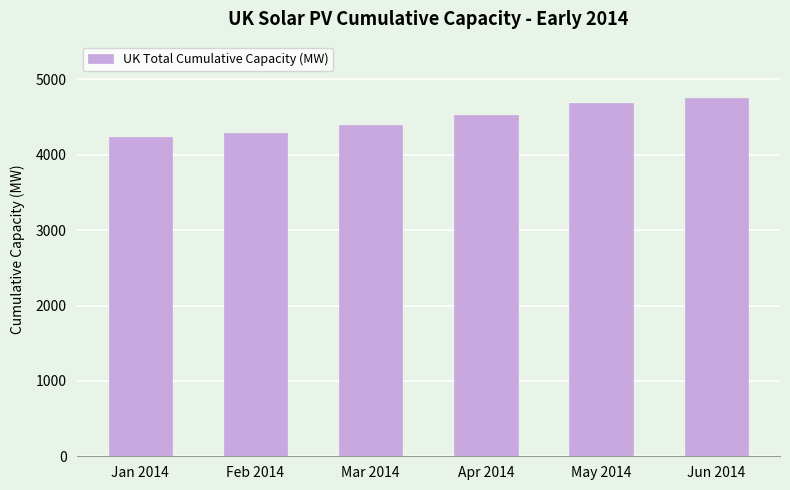

What is the sum of all values?

26874.3